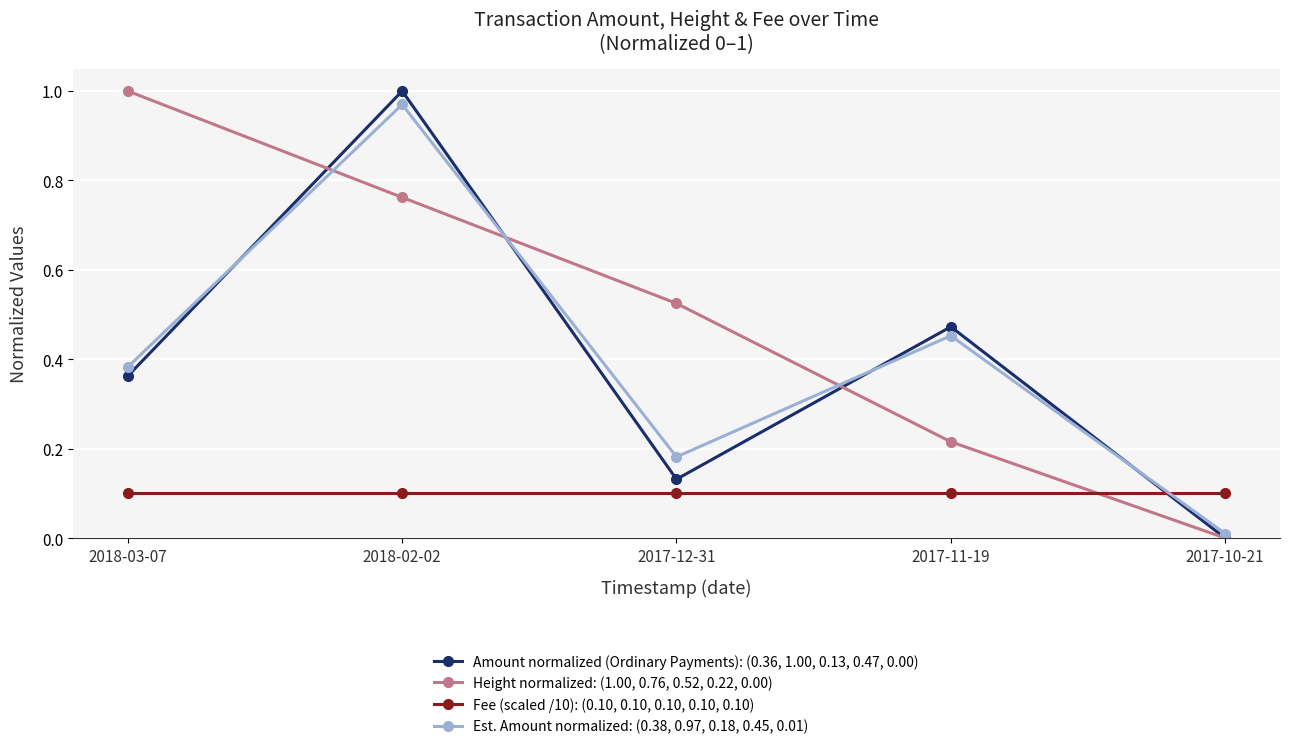

How many intersections are there between Fee (scaled /10): (0.10, 0.10, 0.10, 0.10, 0.10) and Amount normalized (Ordinary Payments): (0.36, 1.00, 0.13, 0.47, 0.00)?

1